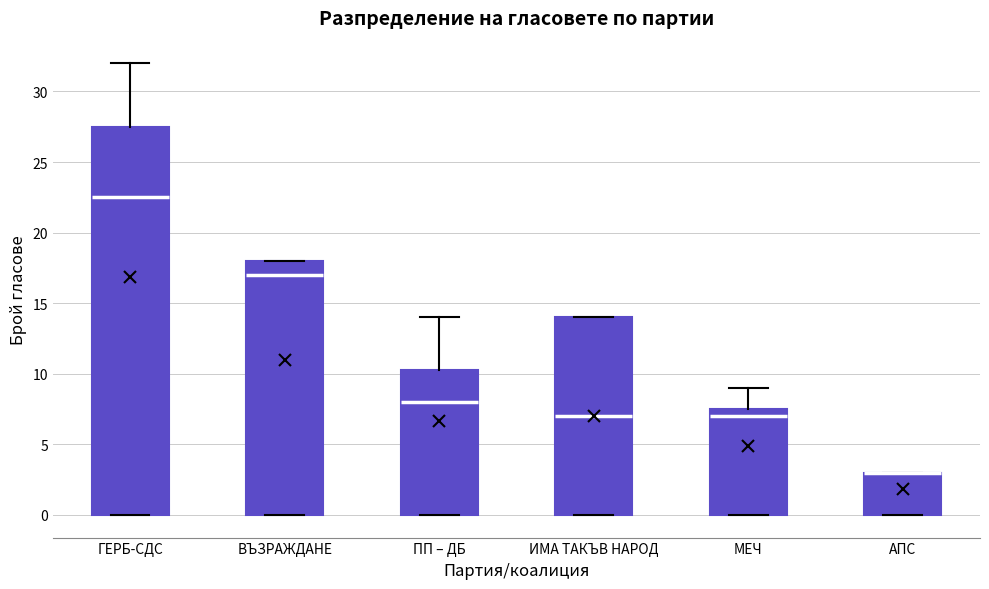

Reading left to right, transcribe this box plot: for each box, give where its median line is, the range the box spans, and where its two whiskers end, as read against the y-axis. The values are not printed on the chart, so give them approximately, as read against the axis.

ГЕРБ-СДС: median 22.5, box 0.0 to 27.5, whiskers 0.0 to 32.0
ВЪЗРАЖДАНЕ: median 17.0, box 0.0 to 18.0, whiskers 0.0 to 18.0
ПП – ДБ: median 8.0, box 0.0 to 10.5, whiskers 0.0 to 14.0
ИМА ТАКЪВ НАРОД: median 7.0, box 0.0 to 14.0, whiskers 0.0 to 14.0
МЕЧ: median 7.0, box 0.0 to 7.5, whiskers 0.0 to 9.0
АПС: median 3.0 (drawn on the box's upper edge), box 0.0 to 3.0, whiskers 0.0 to 3.0